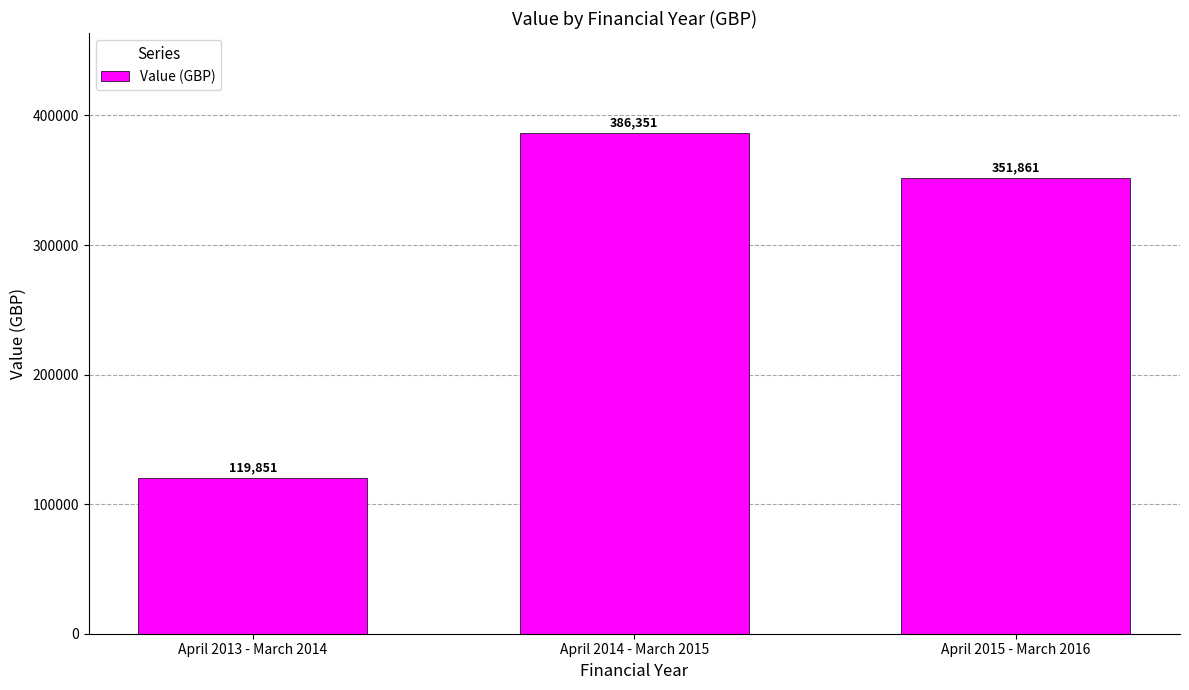

Which has a higher value, April 2014 - March 2015 or April 2013 - March 2014?

April 2014 - March 2015